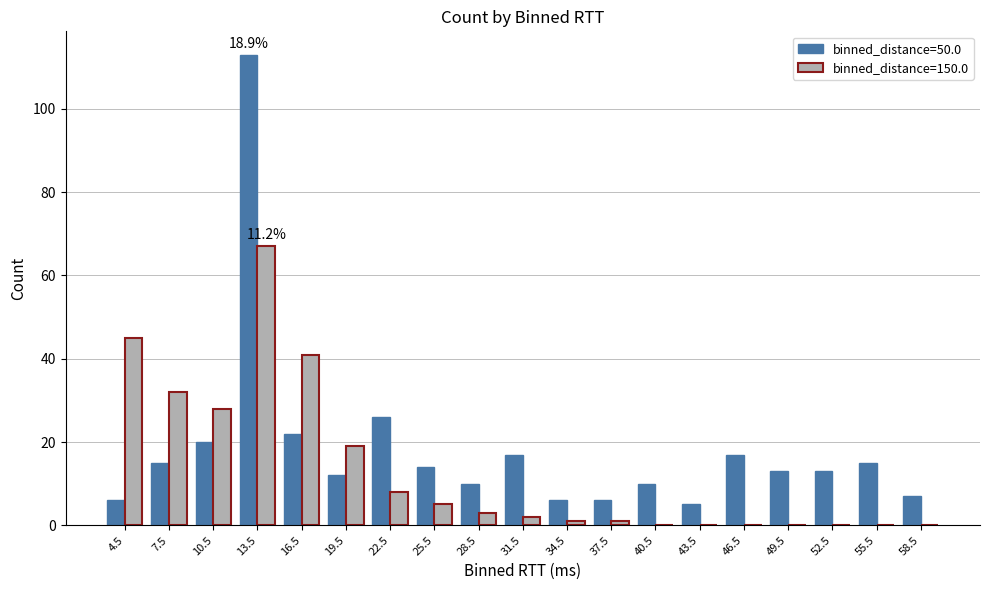

How many series are shown in this chart?

2